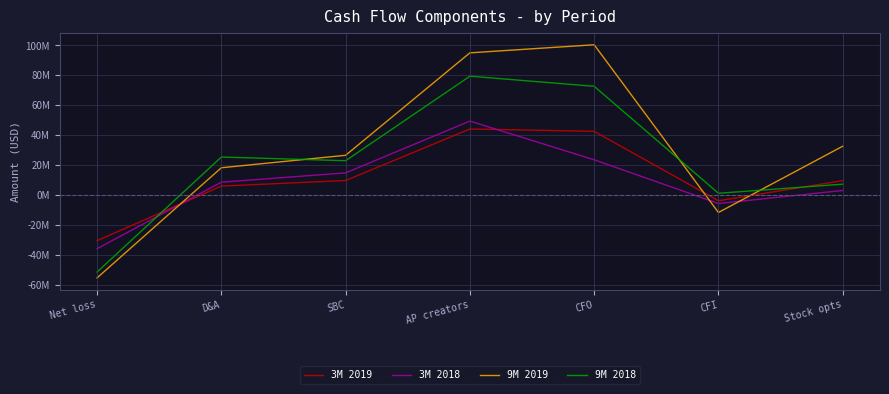

Which label corresponds to the largest value in the chart?

CFO